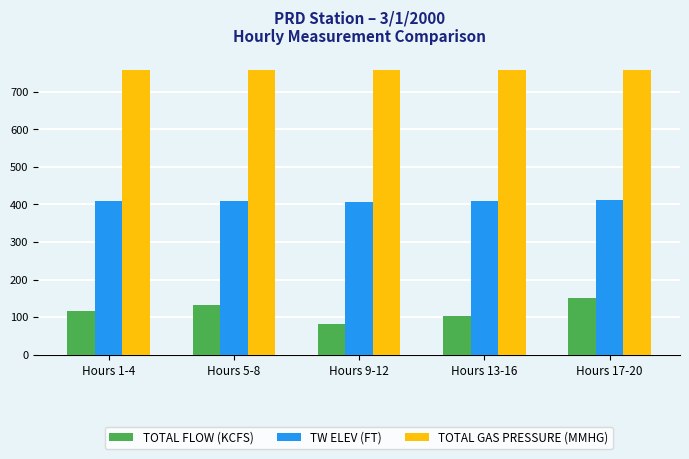

Which series has the largest range (max minus min)?

TOTAL FLOW (KCFS)